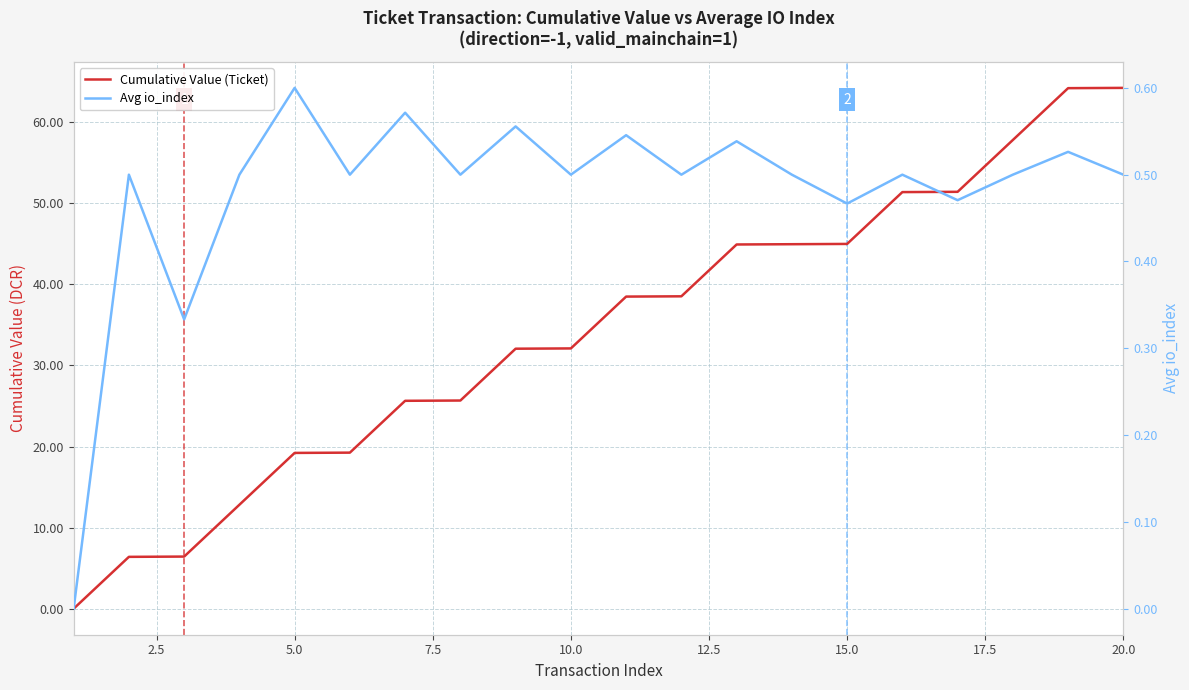

Is this an area chart (filled region under the line)?

No